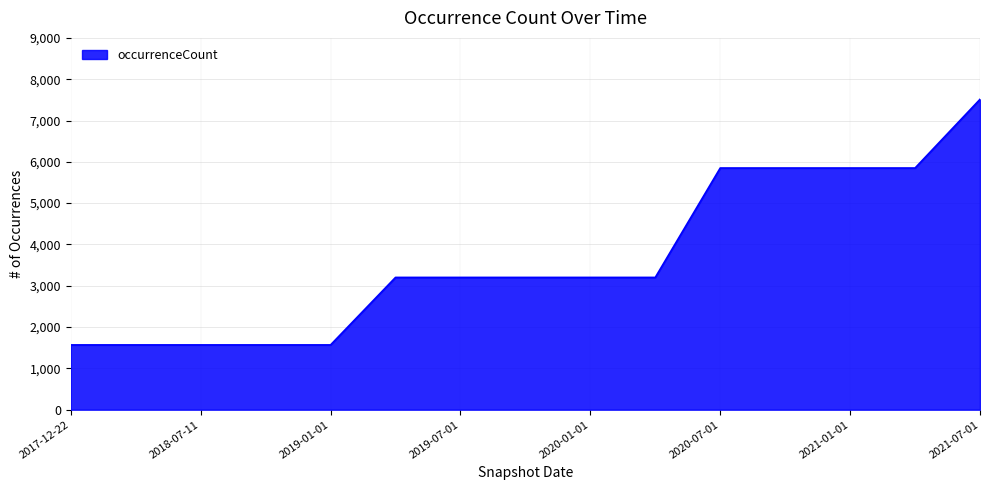

Does the chart display data point markers on the line(s)?

No